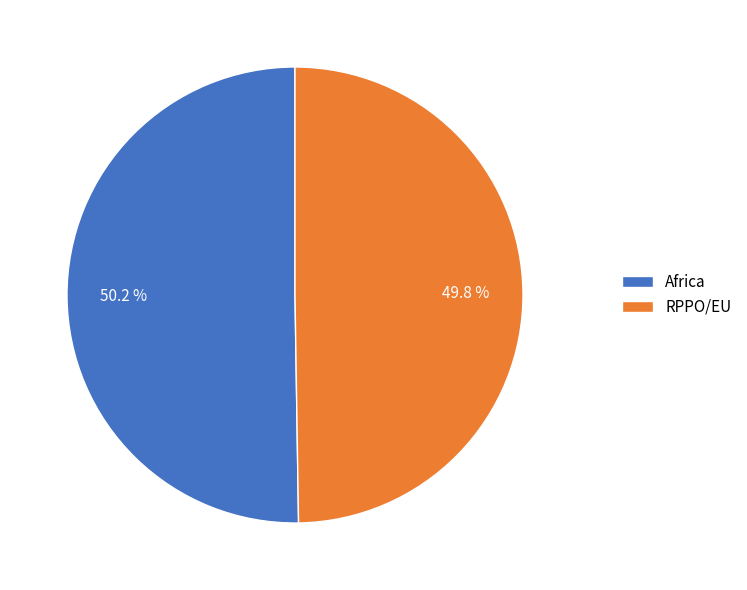

Combined, do Africa and RPPO/EU account for over 50%?

Yes